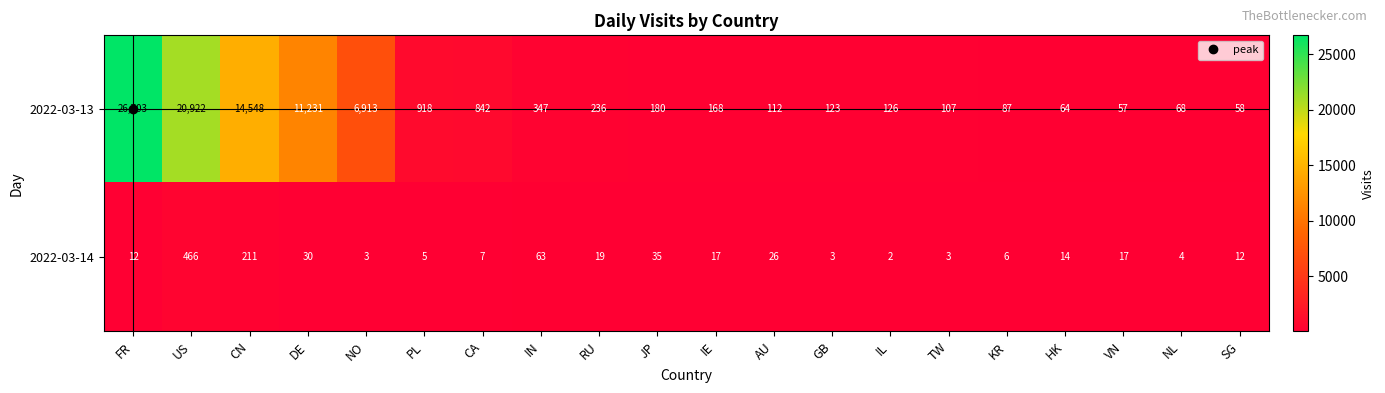

Rank the series by their maximum value, from lowest to highest.

2022-03-14, 2022-03-13